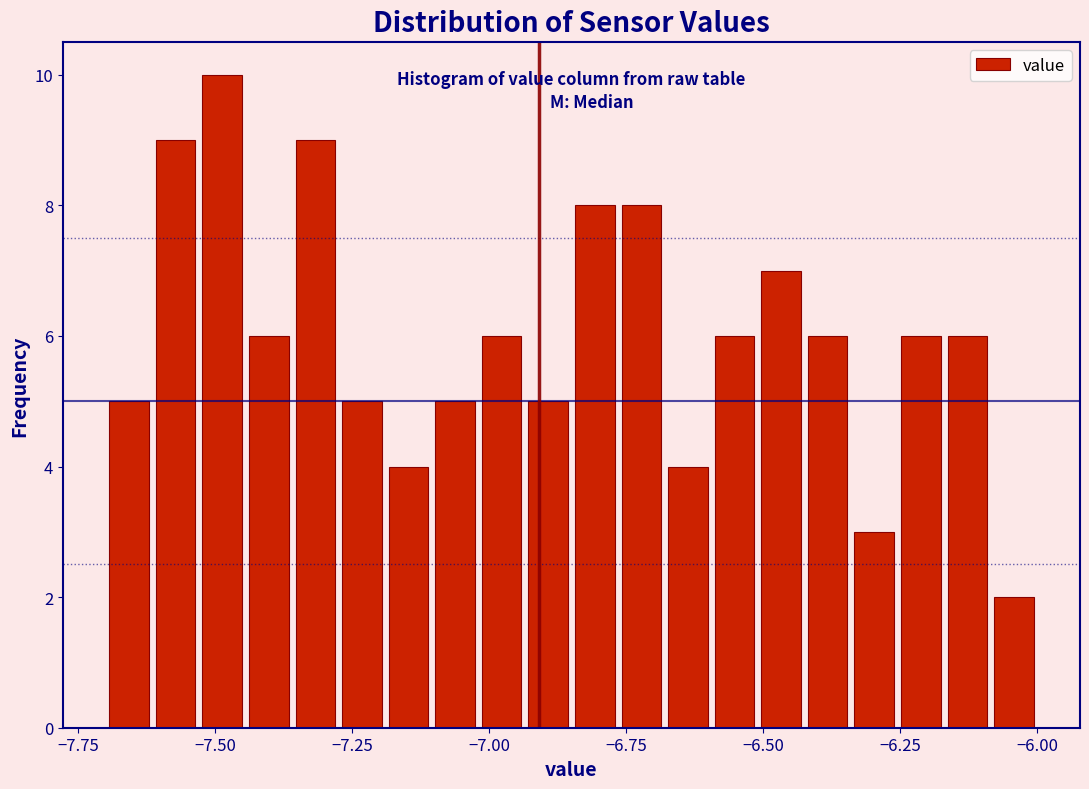

Read against the x-axis, roughly where is the centre of the tallest bar?

-7.50